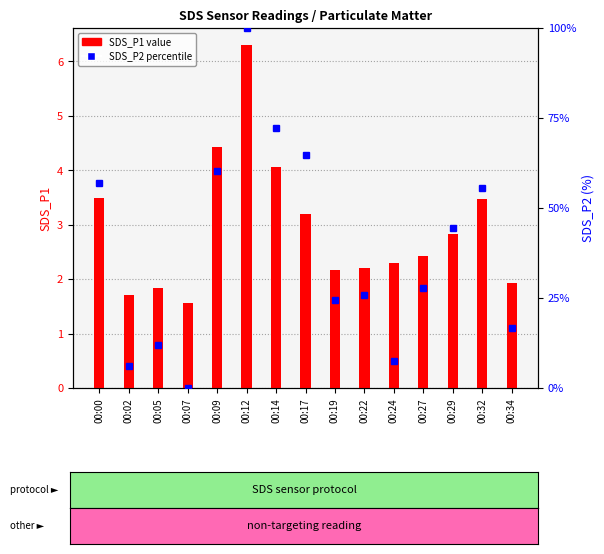

Between 00:02 and 00:24, which series saw the biggest shift?

SDS_P2